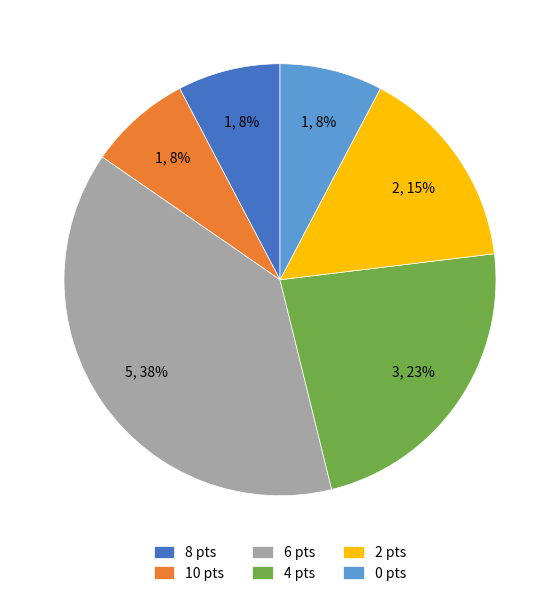

What percentage is the 10 pts slice, to the nearest percent?

8%